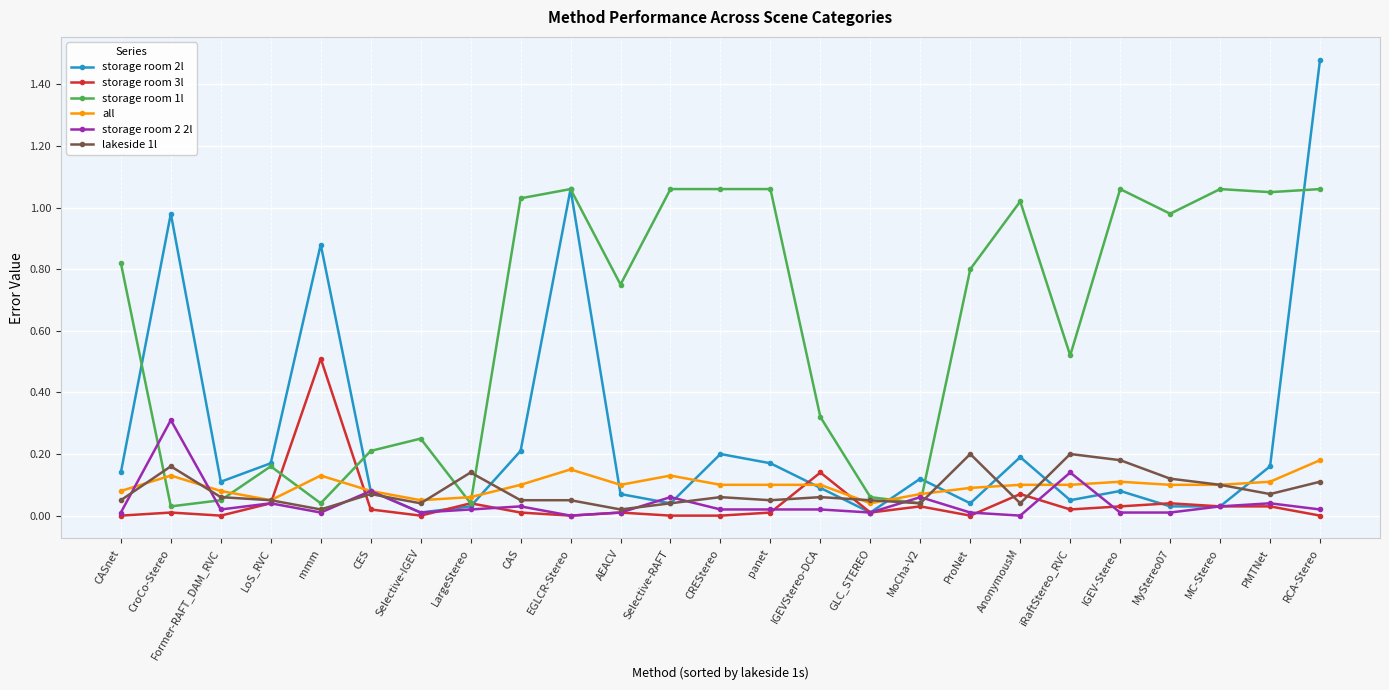

What is the sum of all storage room 1l values?

15.6